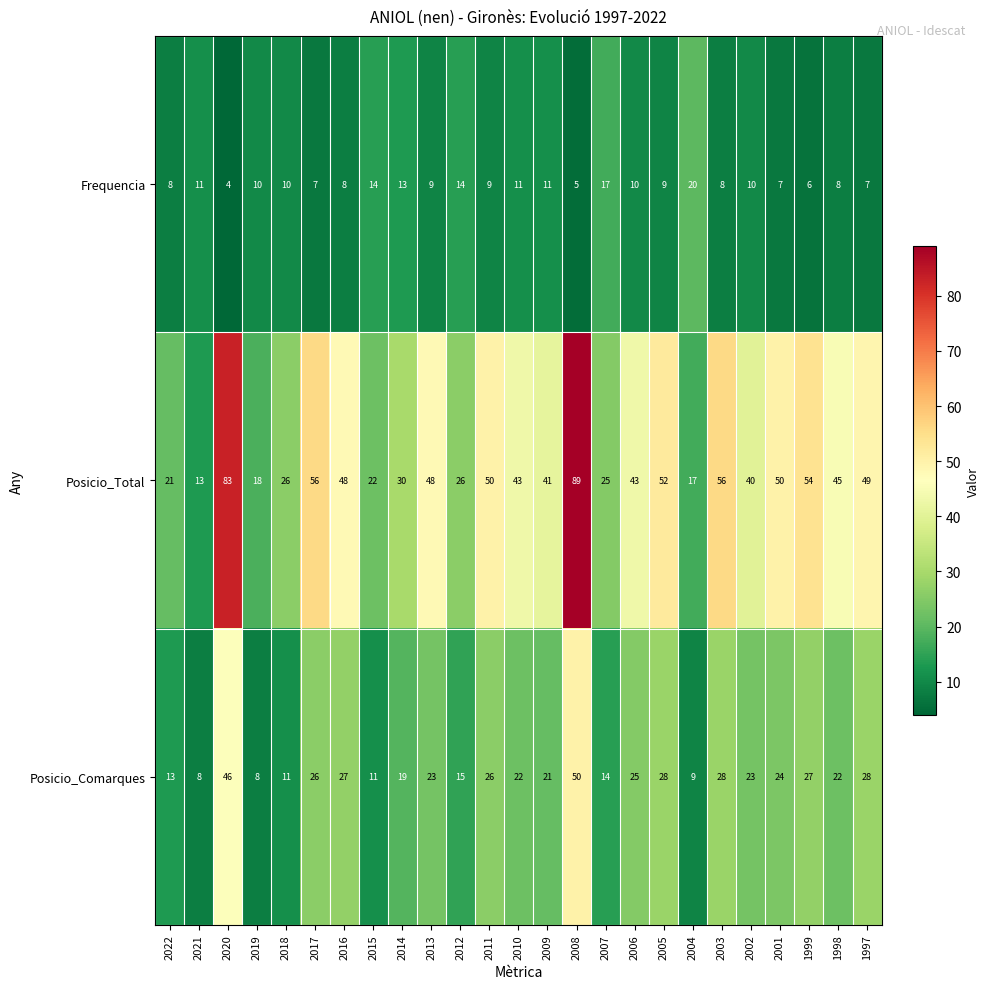

Where does the Posicio_Comarques series first go above 23?

2020